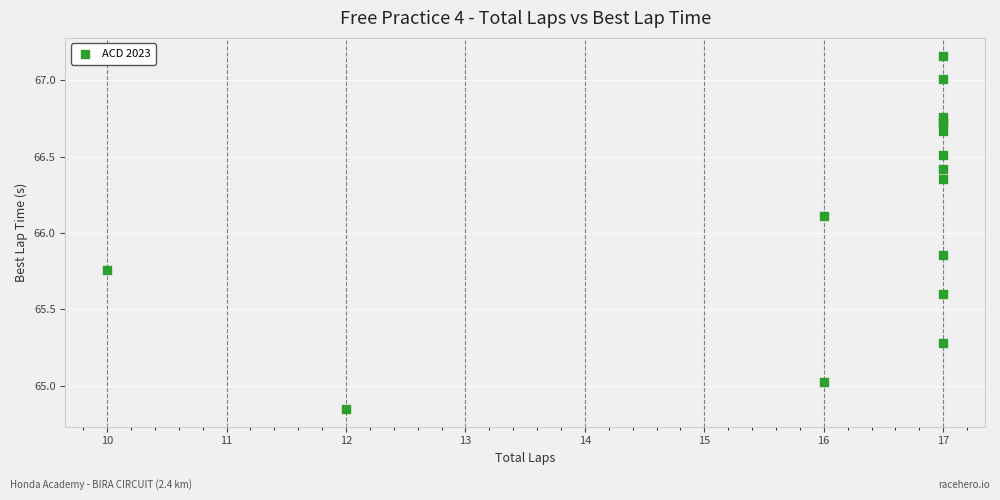

What Y value in the scatter plot is closest to 66?

66.1